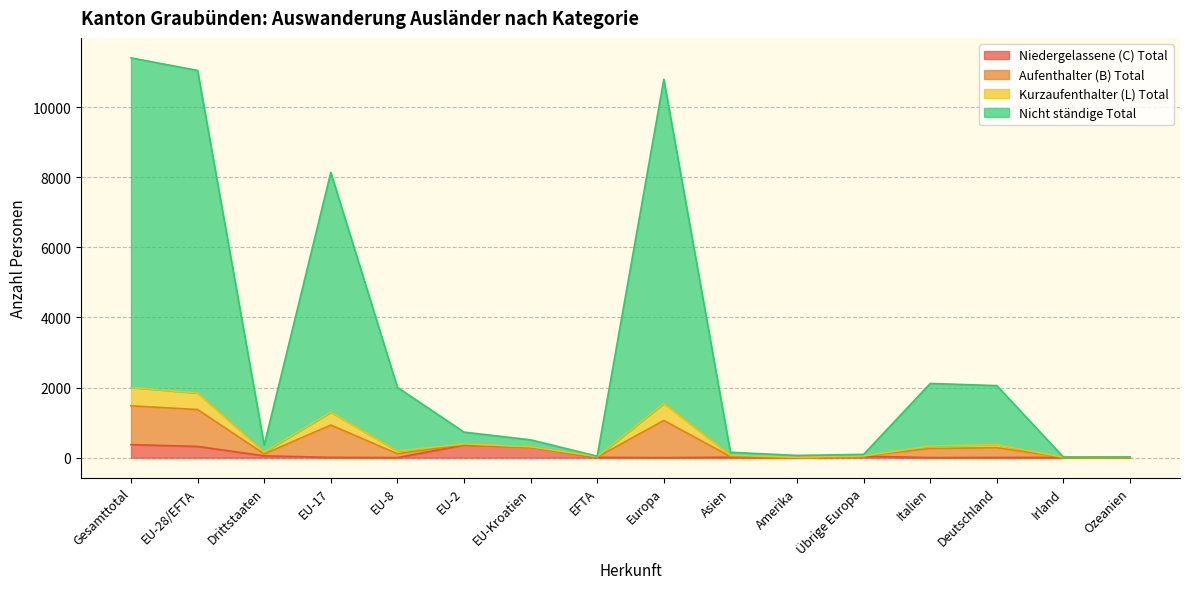

At which label does Aufenthalter (B) Total reach its minimum?

Irland